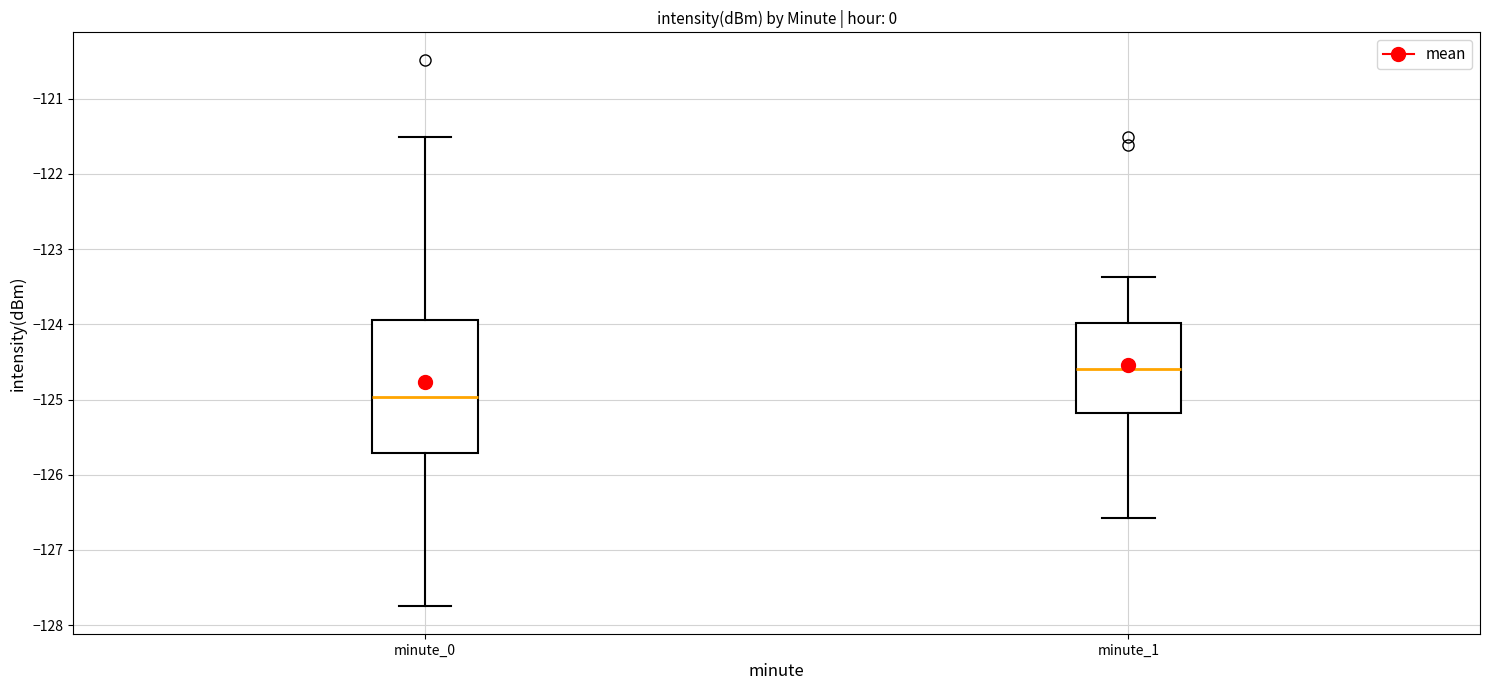

Where is the lower edge of the box for minute_1 on the y-axis? The values are not printed on the chart, so give them approximately, as read against the axis.

-125.2